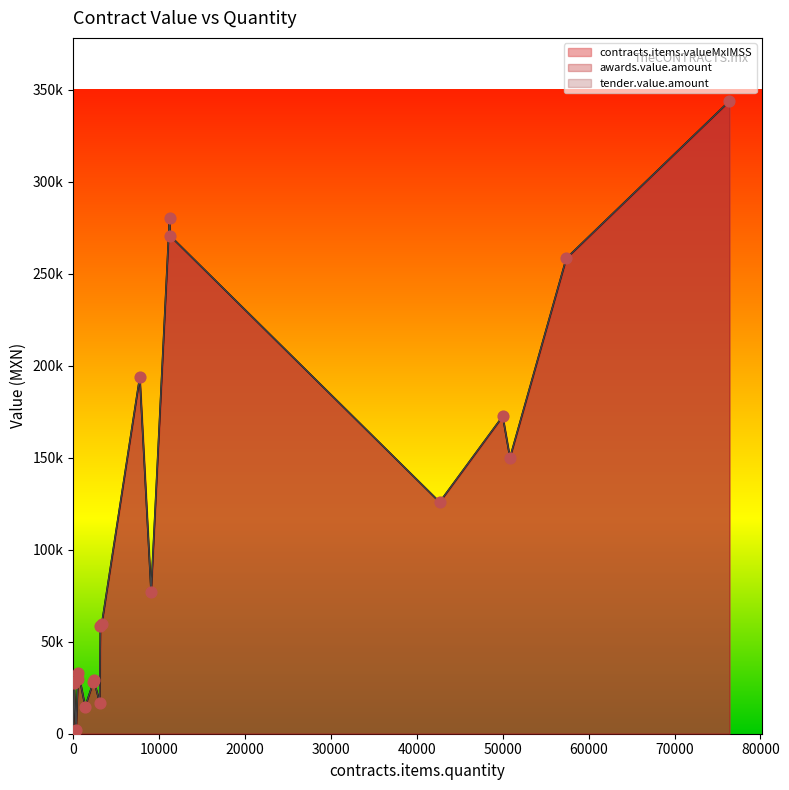

At how many categories does at least one series exceed 97217?

8